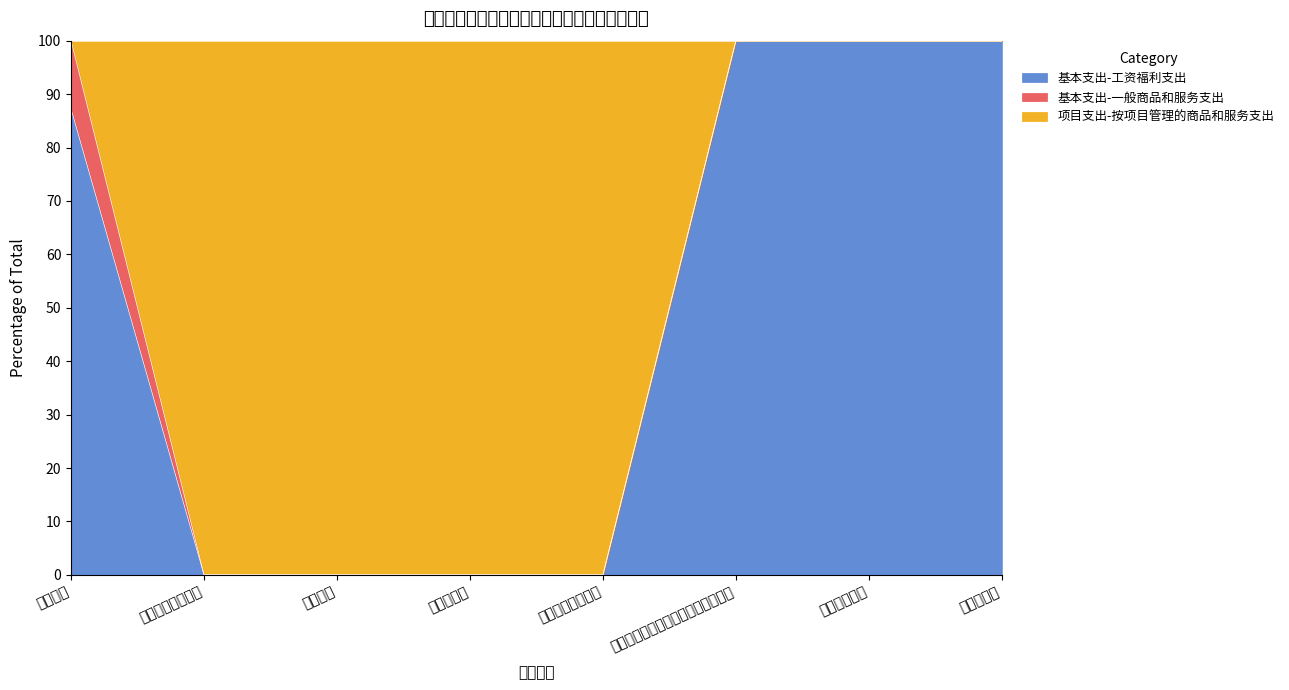

What is the label of the 5th point from the left?

其他审计事务支出